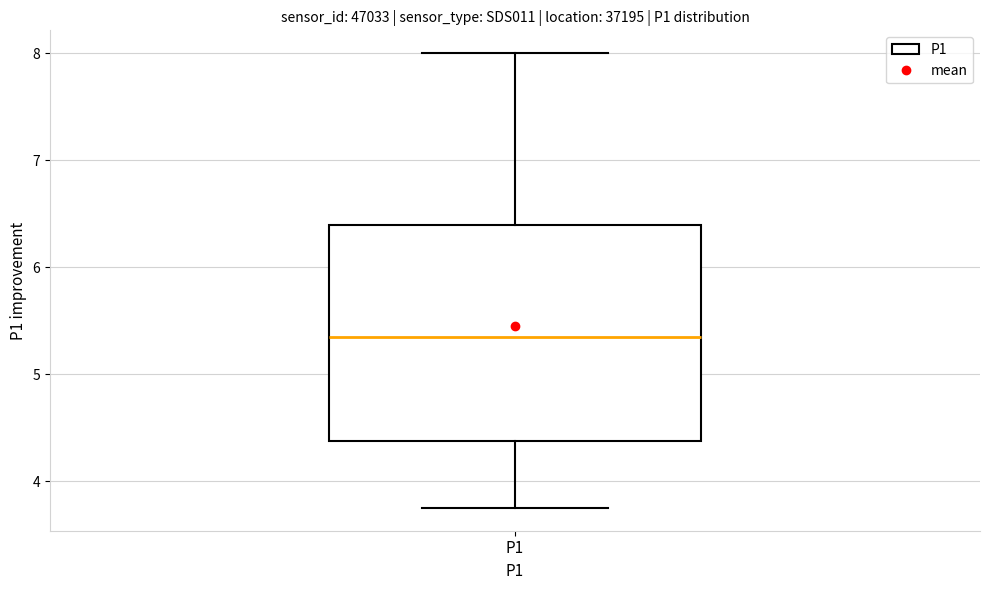

Transcribe this box plot: give where the median line is, the range the box spans, and where the two whiskers end, as read against the y-axis. The values are not printed on the chart, so give them approximately, as read against the axis.

median 5.4, box 4.4 to 6.4, whiskers 3.8 to 8.0